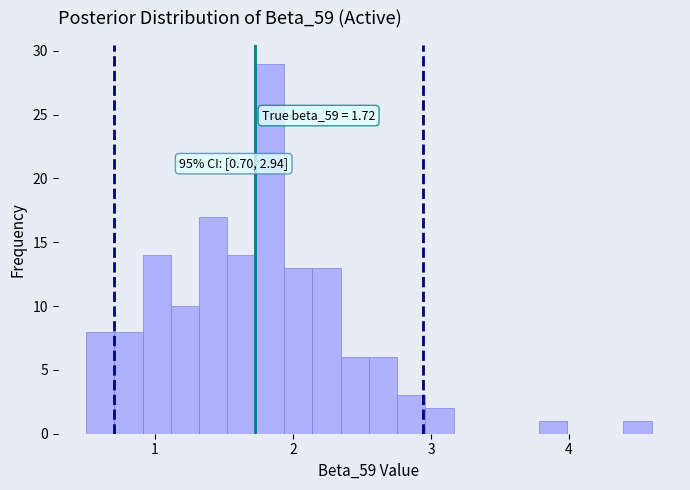

Around what value on the x-axis is the tallest bar? Give the approximate position of its centre, as read against the axis.

1.8